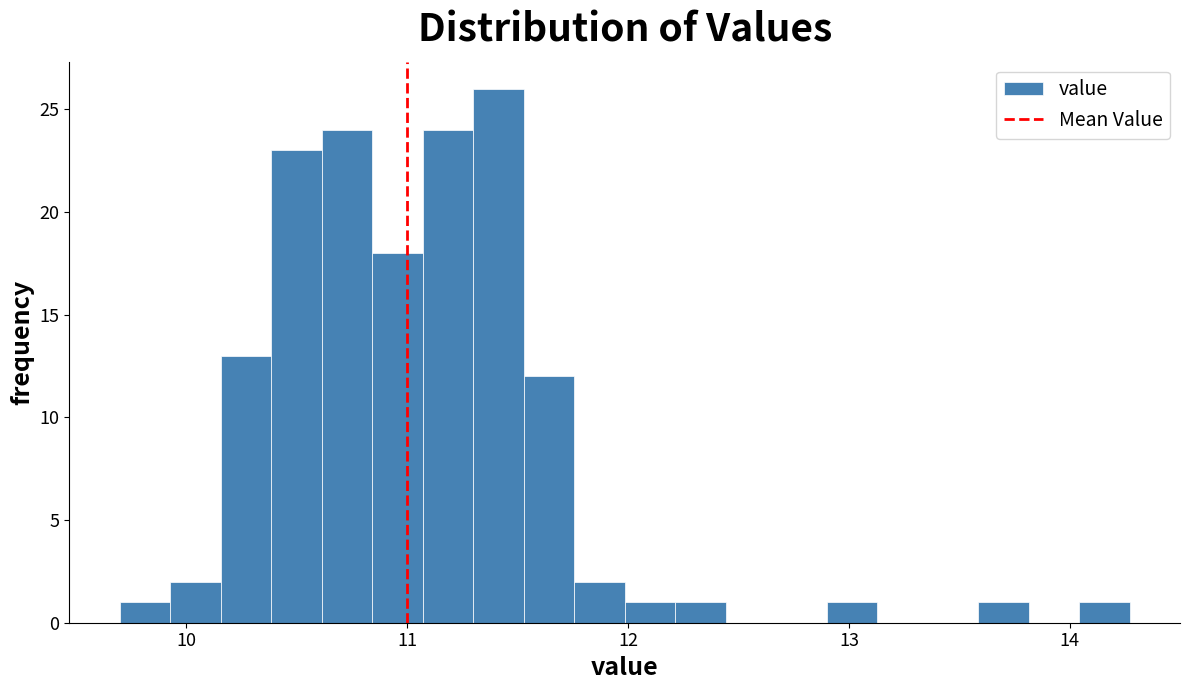

Around what value on the x-axis is the tallest bar? Give the approximate position of its centre, as read against the axis.

11.4